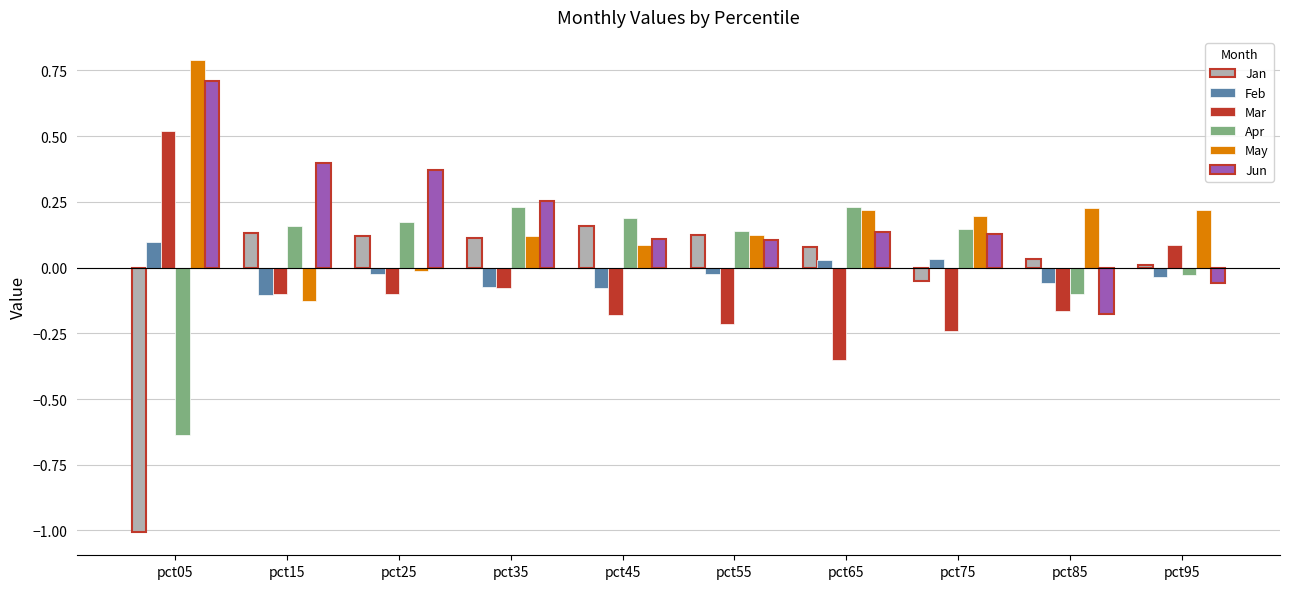

Which series has the largest range (max minus min)?

Jan